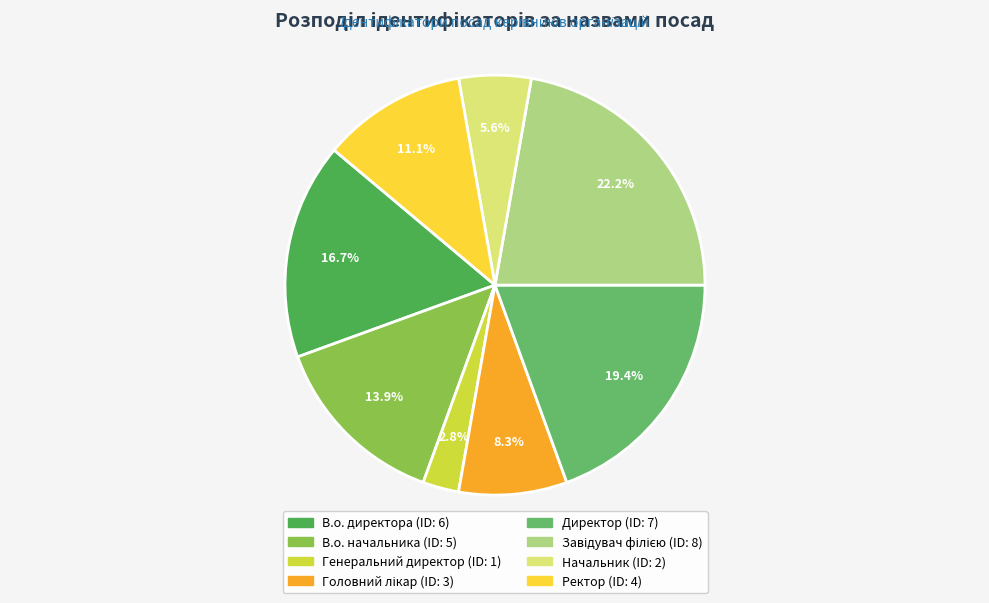

Does any single category account for the majority?

No